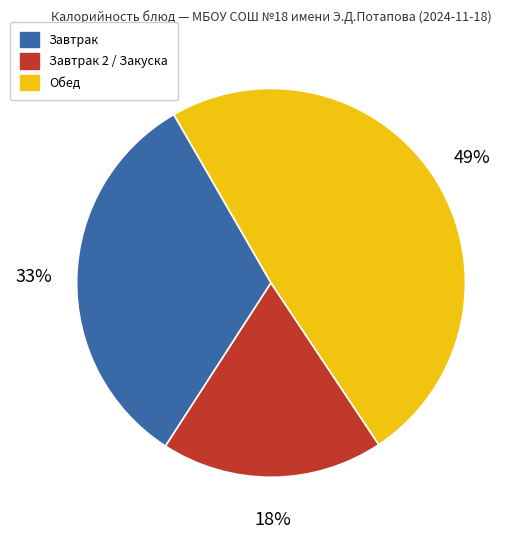

Is there any slice that represents more than half of the pie?

No